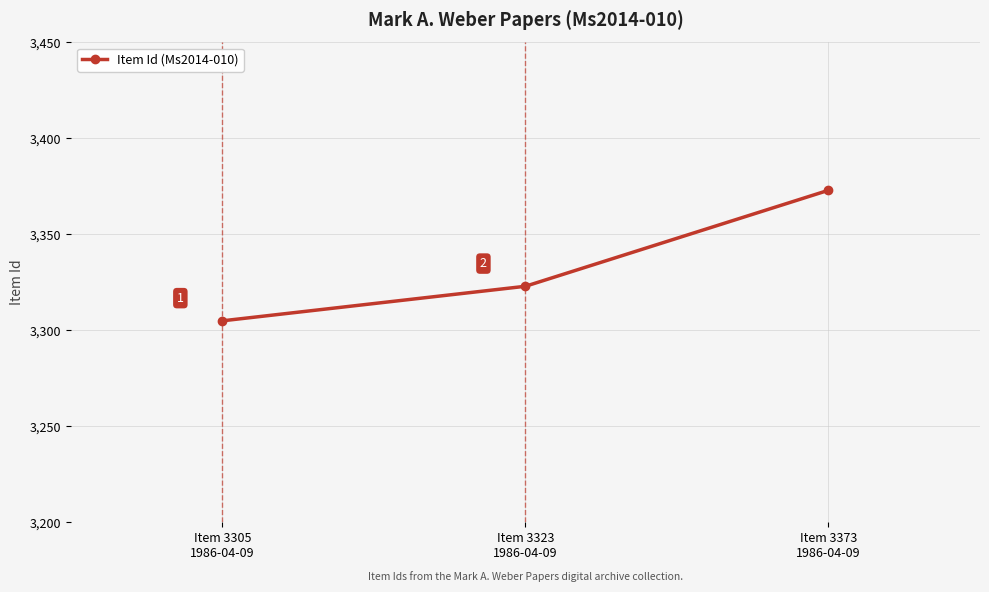

How many lines are shown in the chart?

1